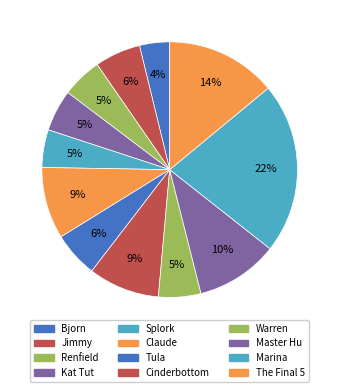

How many segments does this pie chart have?

12